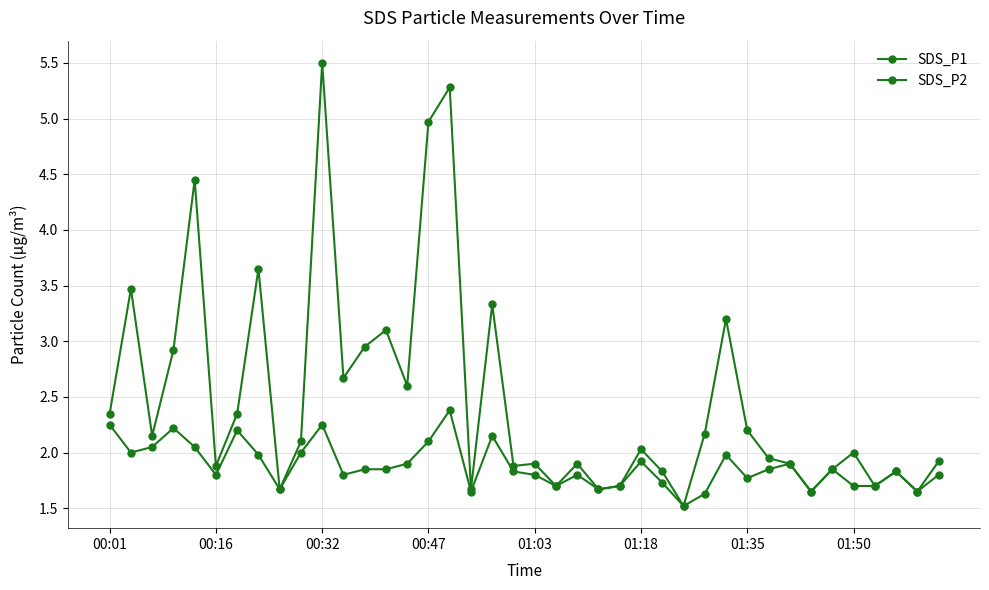

Does the chart have visible grid lines?

Yes